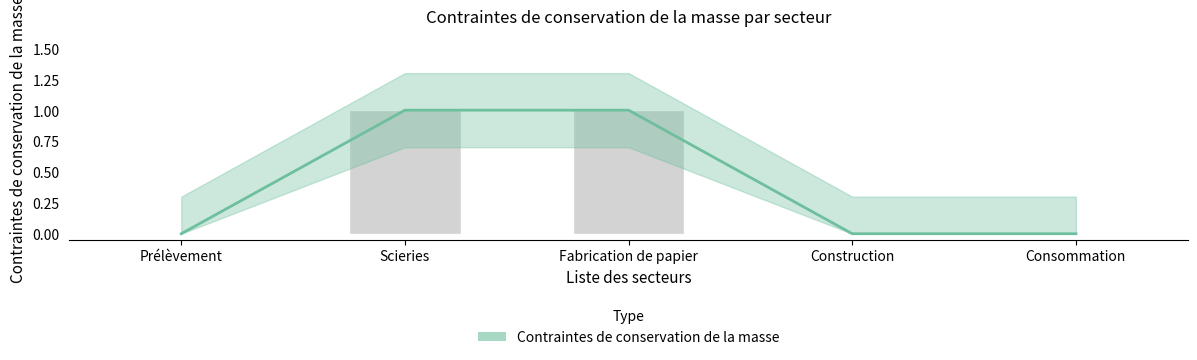

What position from the left is Construction?

4